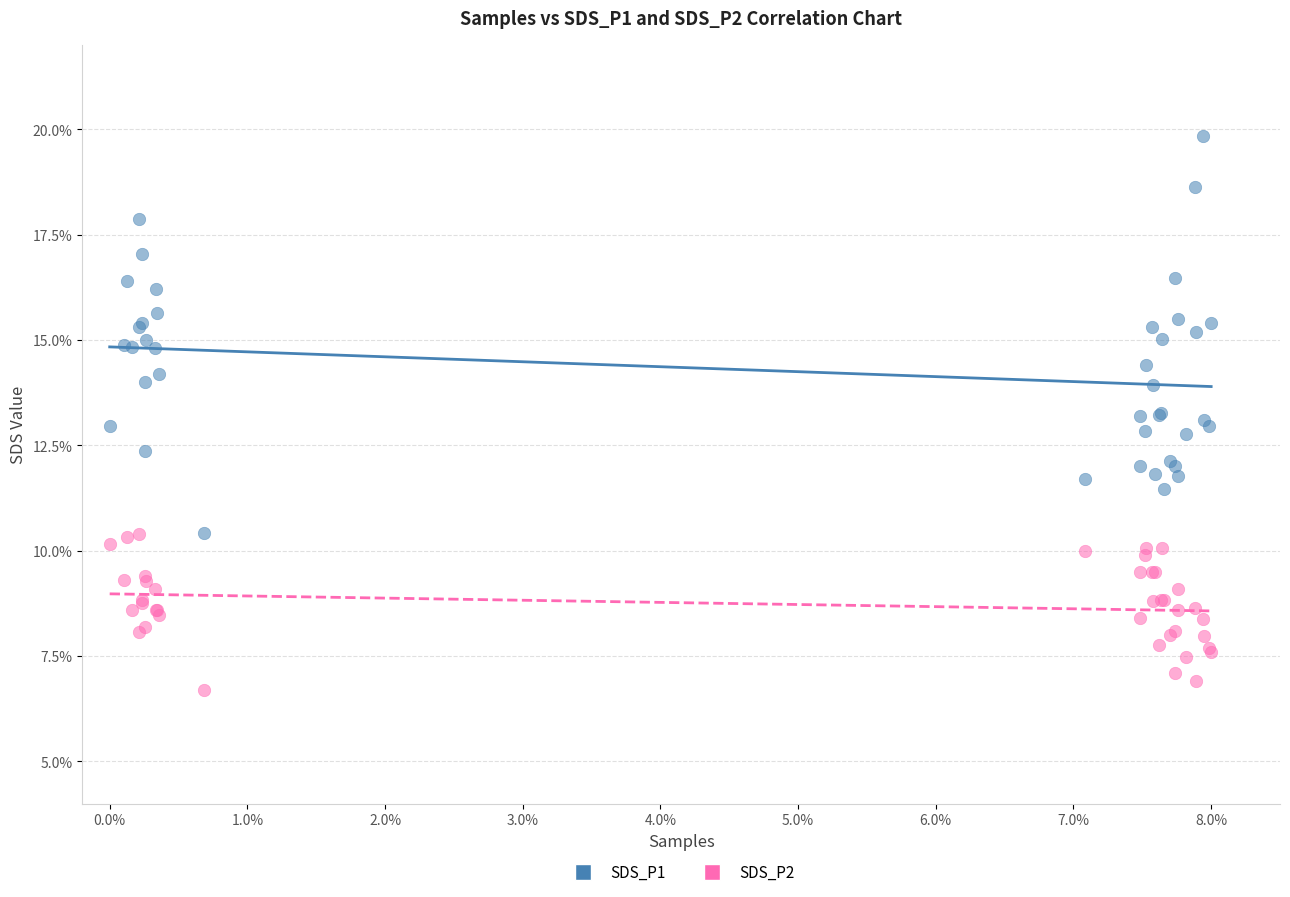

What are all the series names shown in the legend?

SDS_P1, SDS_P2